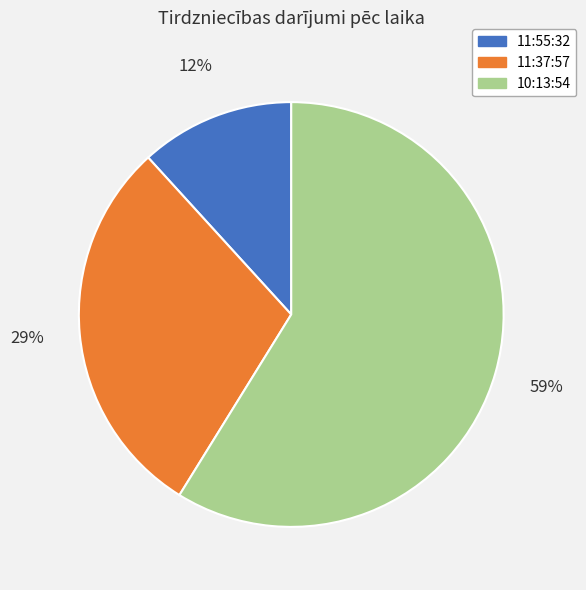

The 10:13:54 slice represents 59% of the pie. True or false?

True